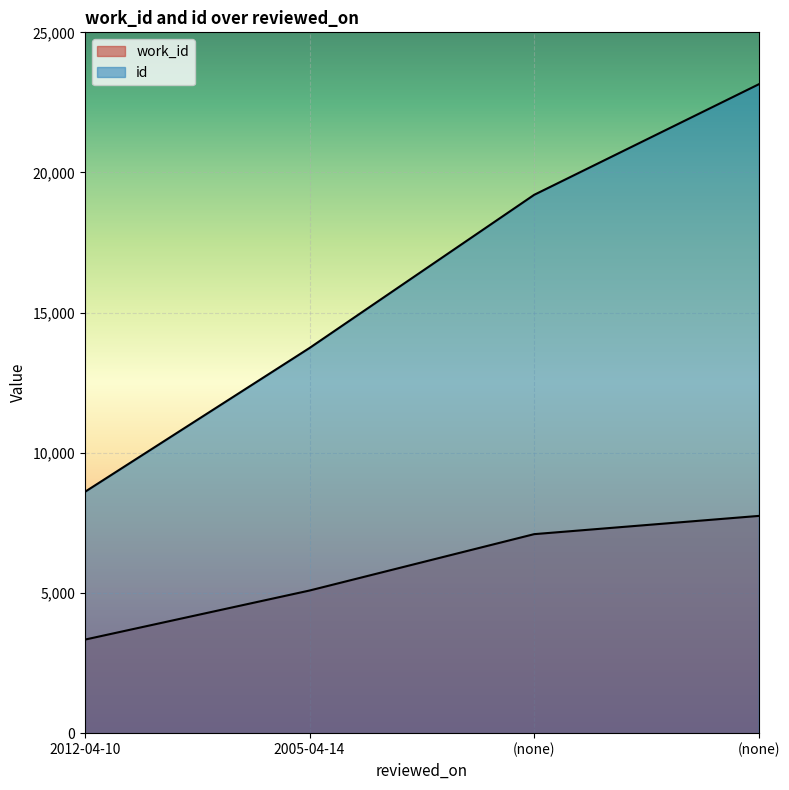

How many lines are shown in the chart?

2